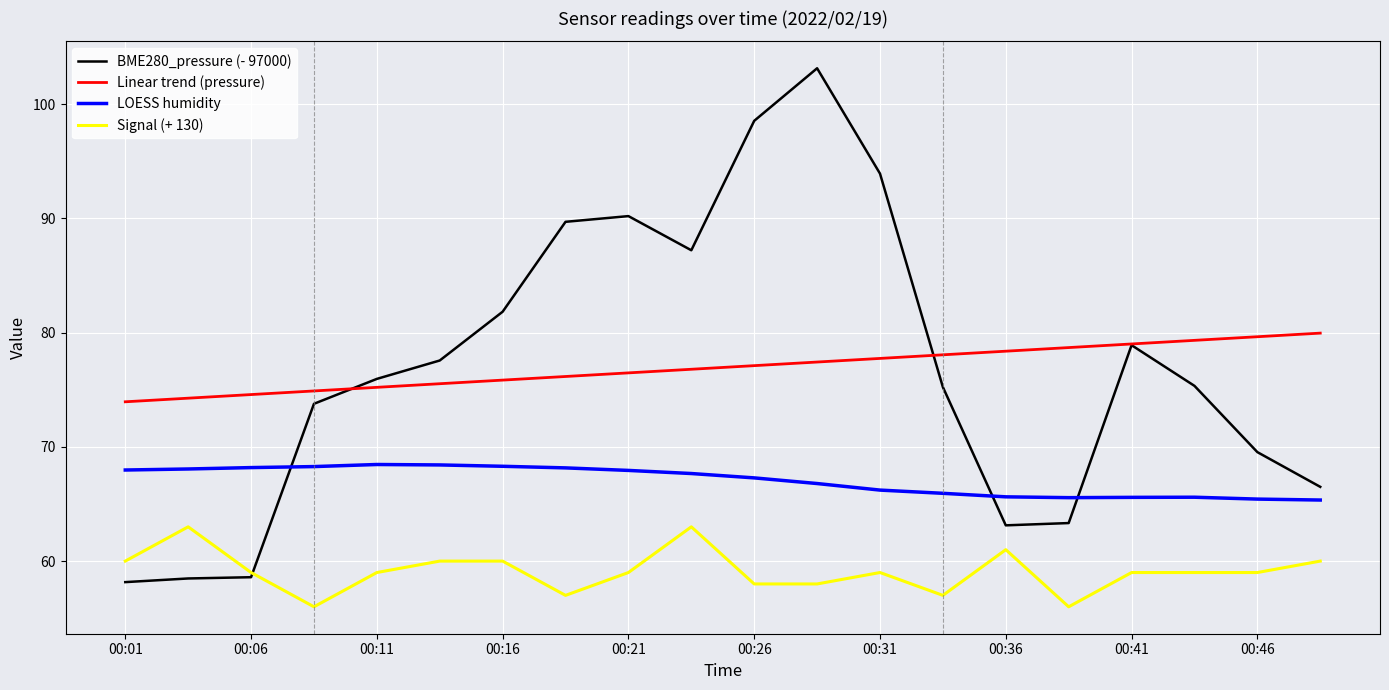

Which series has the widest spread of values?

BME280_pressure (- 97000)